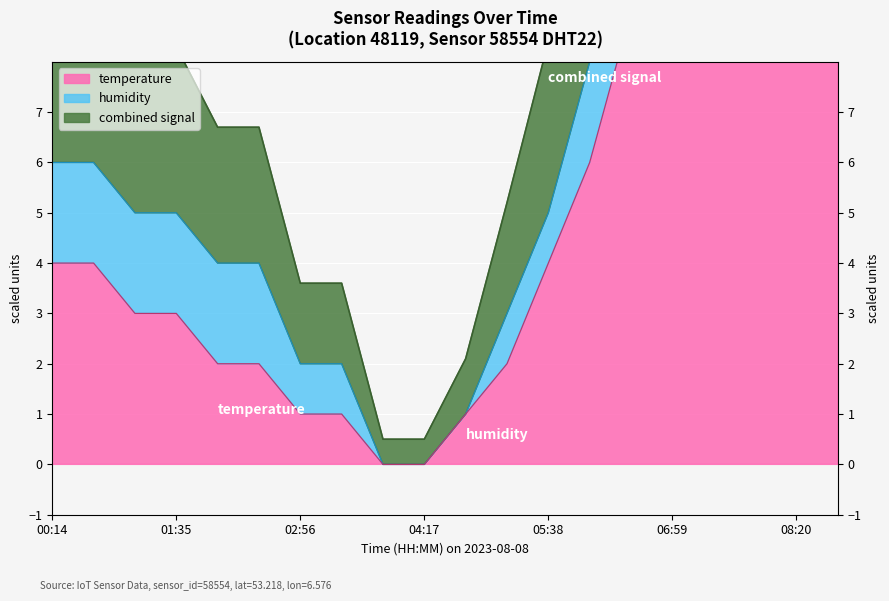

Count the number of categories in the chart.

20